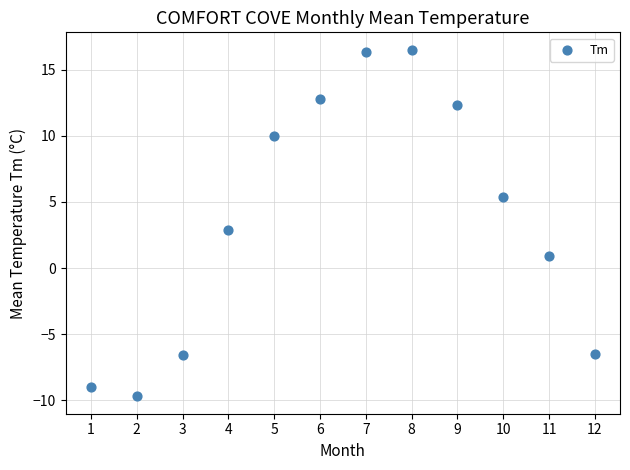

What is the average Y value?

3.8